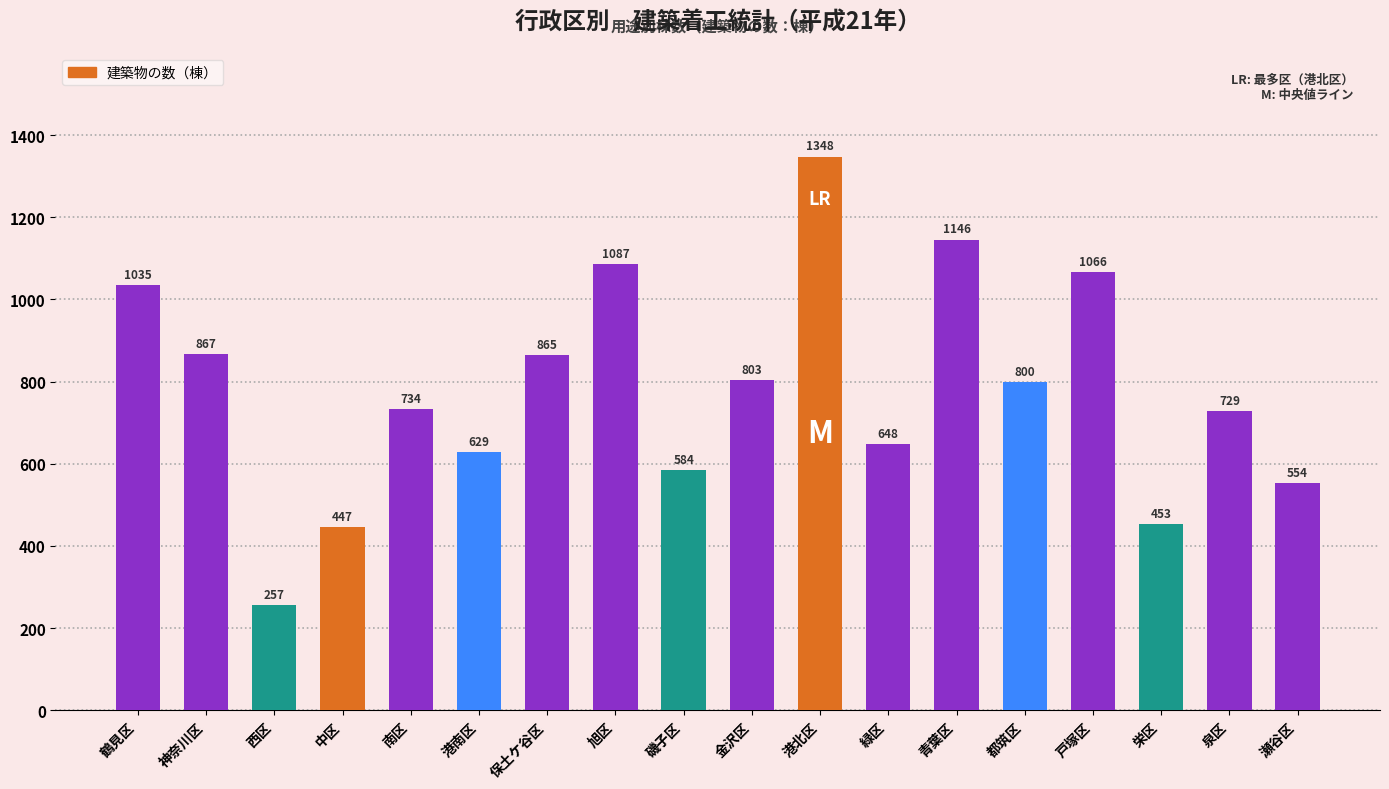

What position from the left is 西区?

3